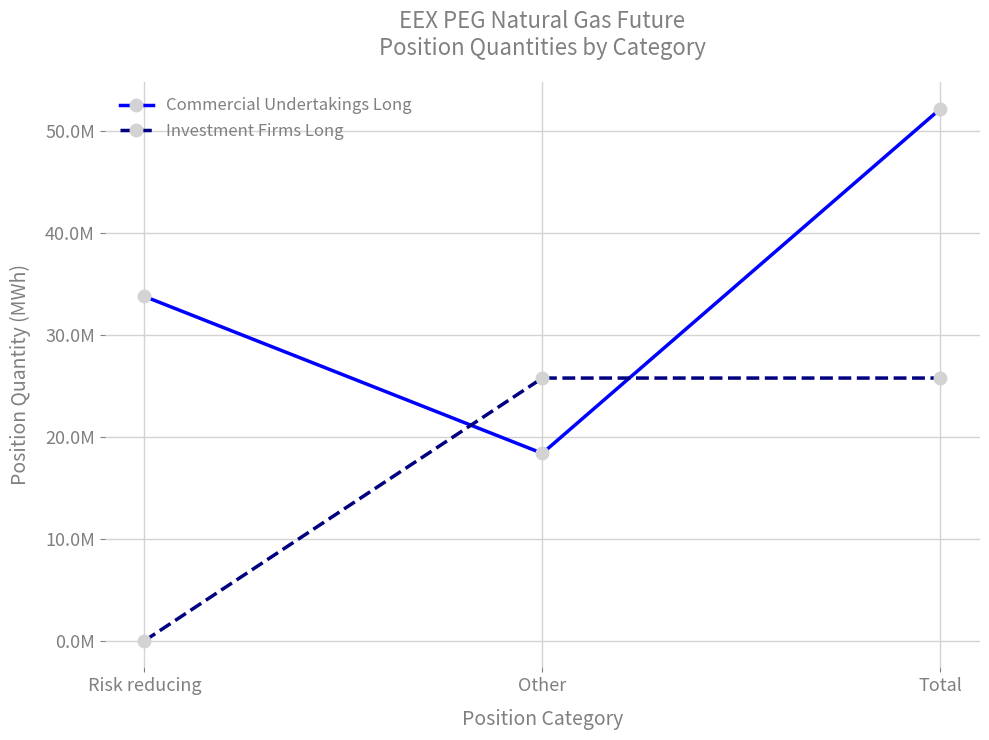

Which series changed the most between Risk reducing and Total?

Investment Firms Long